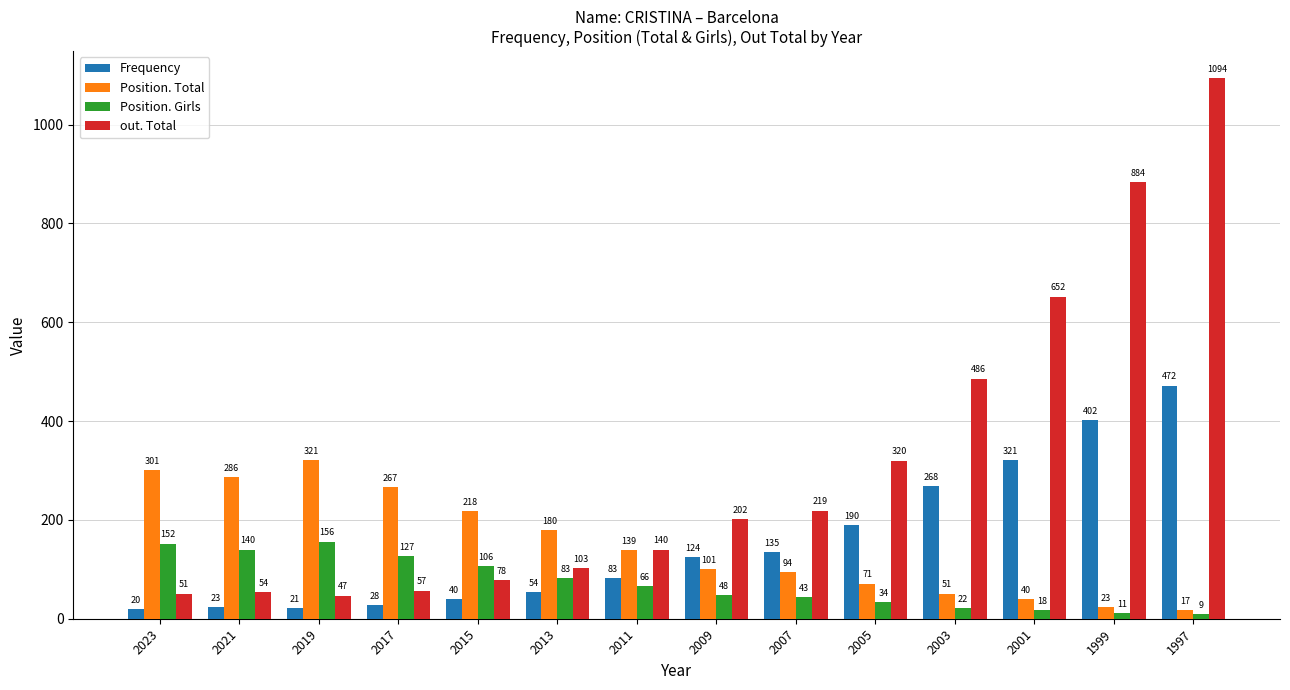

What is the difference between the highest and lowest values at 2009?

154